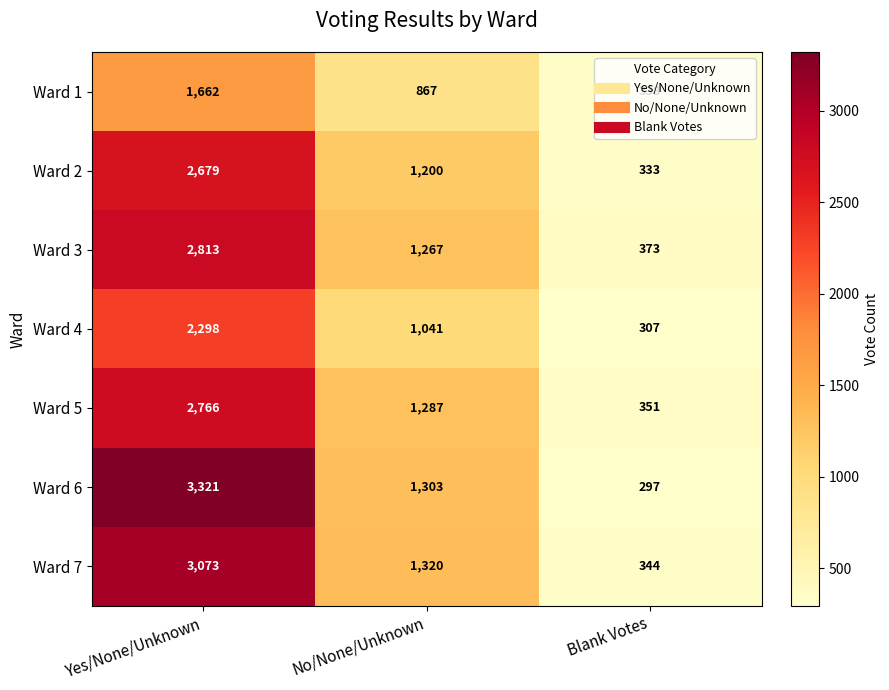

The value of Ward 4 at Blank Votes is 307. True or false?

True